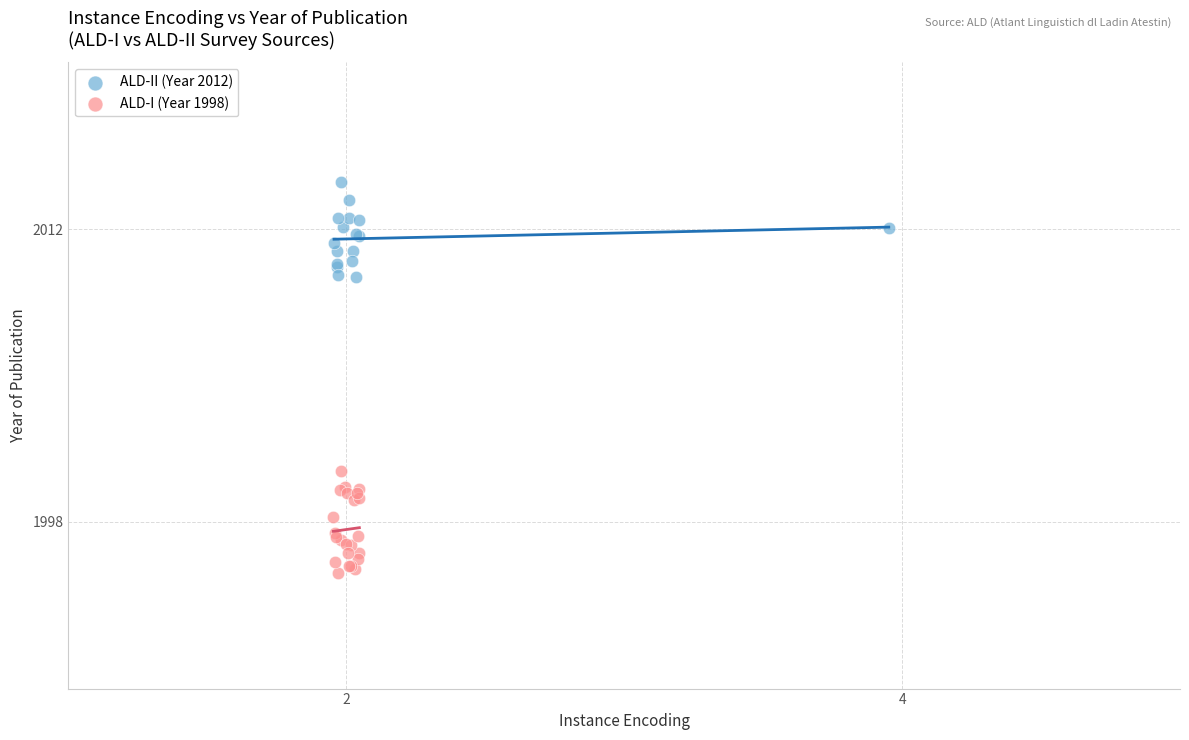

Which series contains the lowest Y value?

ALD-I (Year 1998)